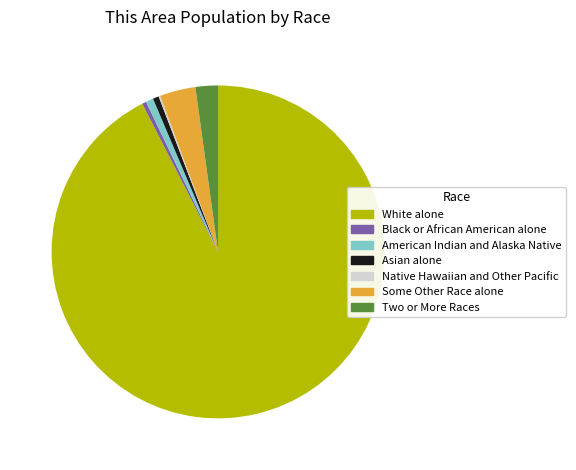

The Black or African American alone slice represents 14% of the pie. True or false?

False